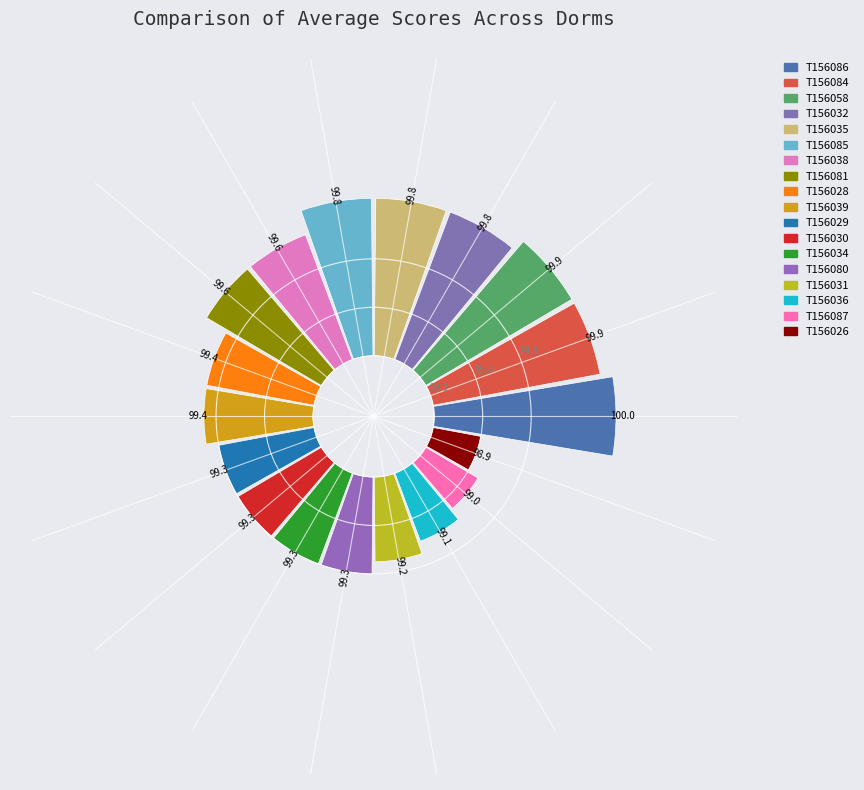

How many slices are in this pie chart?

18